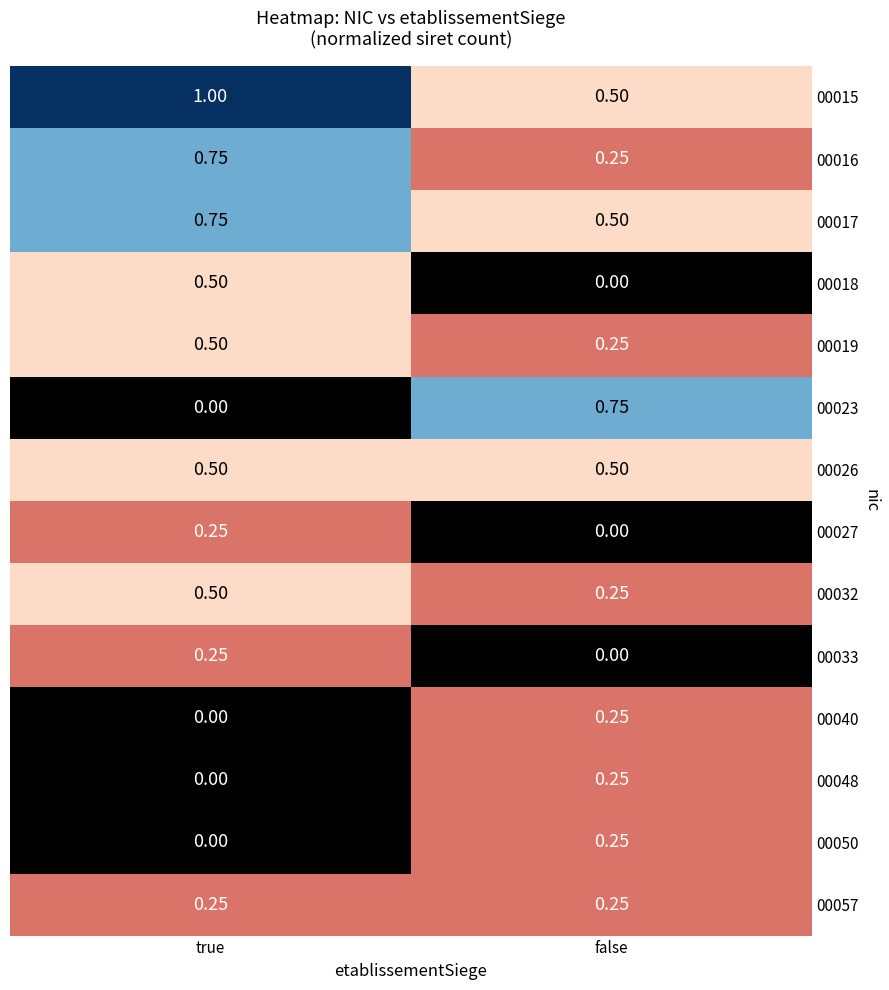

At which label does 00019 reach its peak?

true